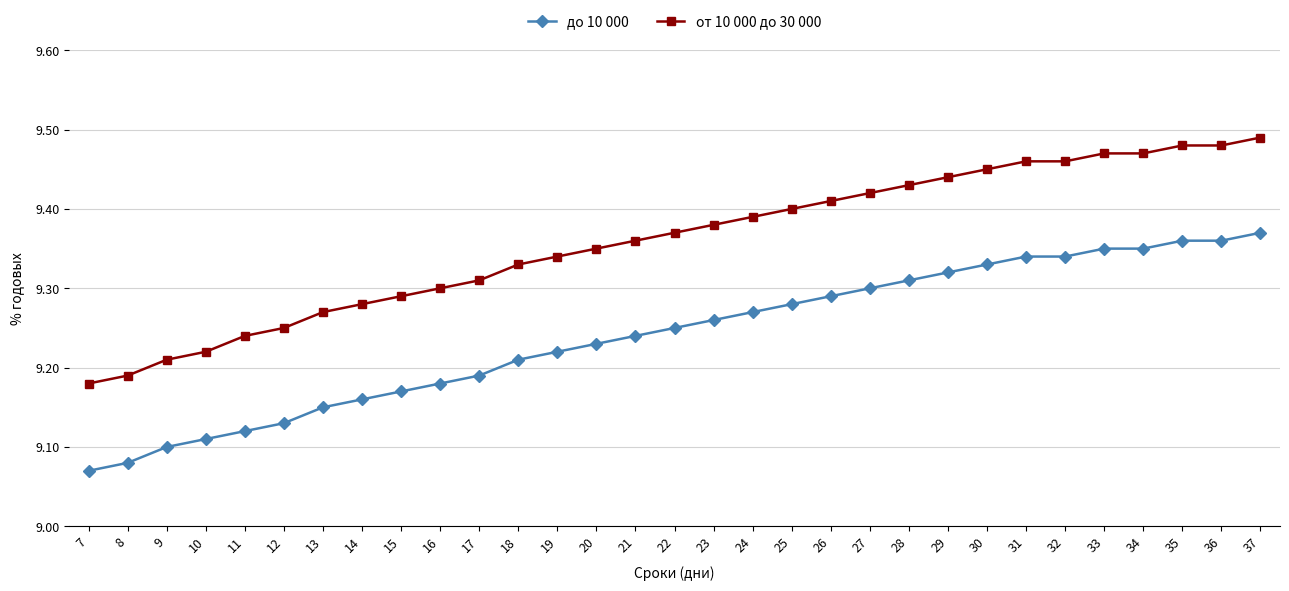

What is the difference between the second highest and second lowest values in the до 10 000 series?

0.3